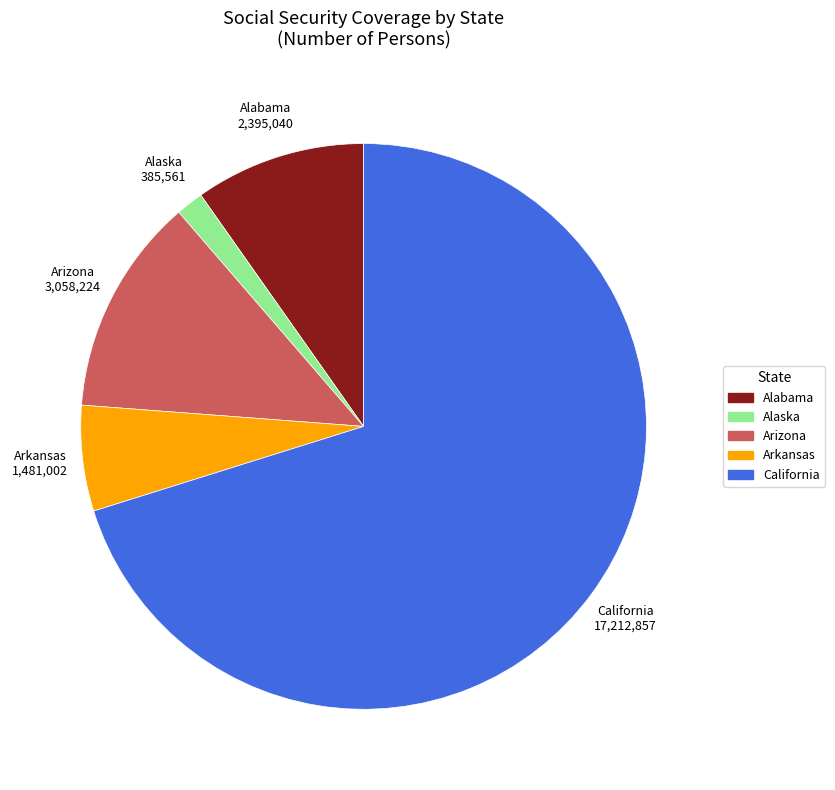

Is the sum of Alaska and Arkansas greater than half?

No